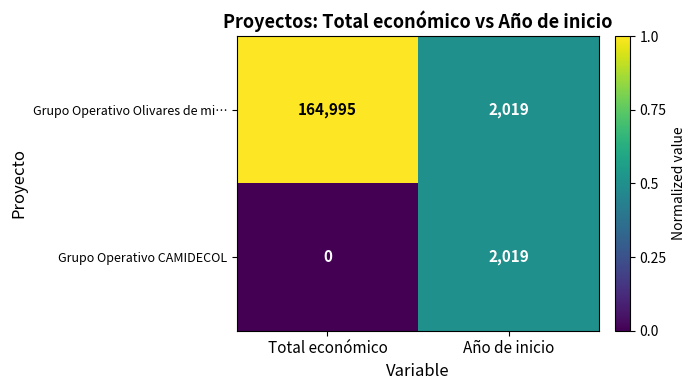

What is the greatest value displayed?

164995